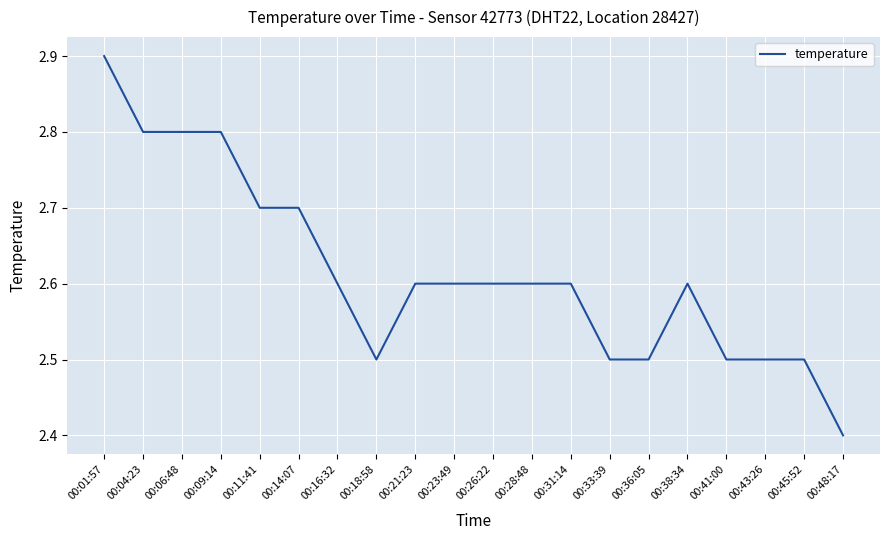

What position from the left is 00:33:39?

14